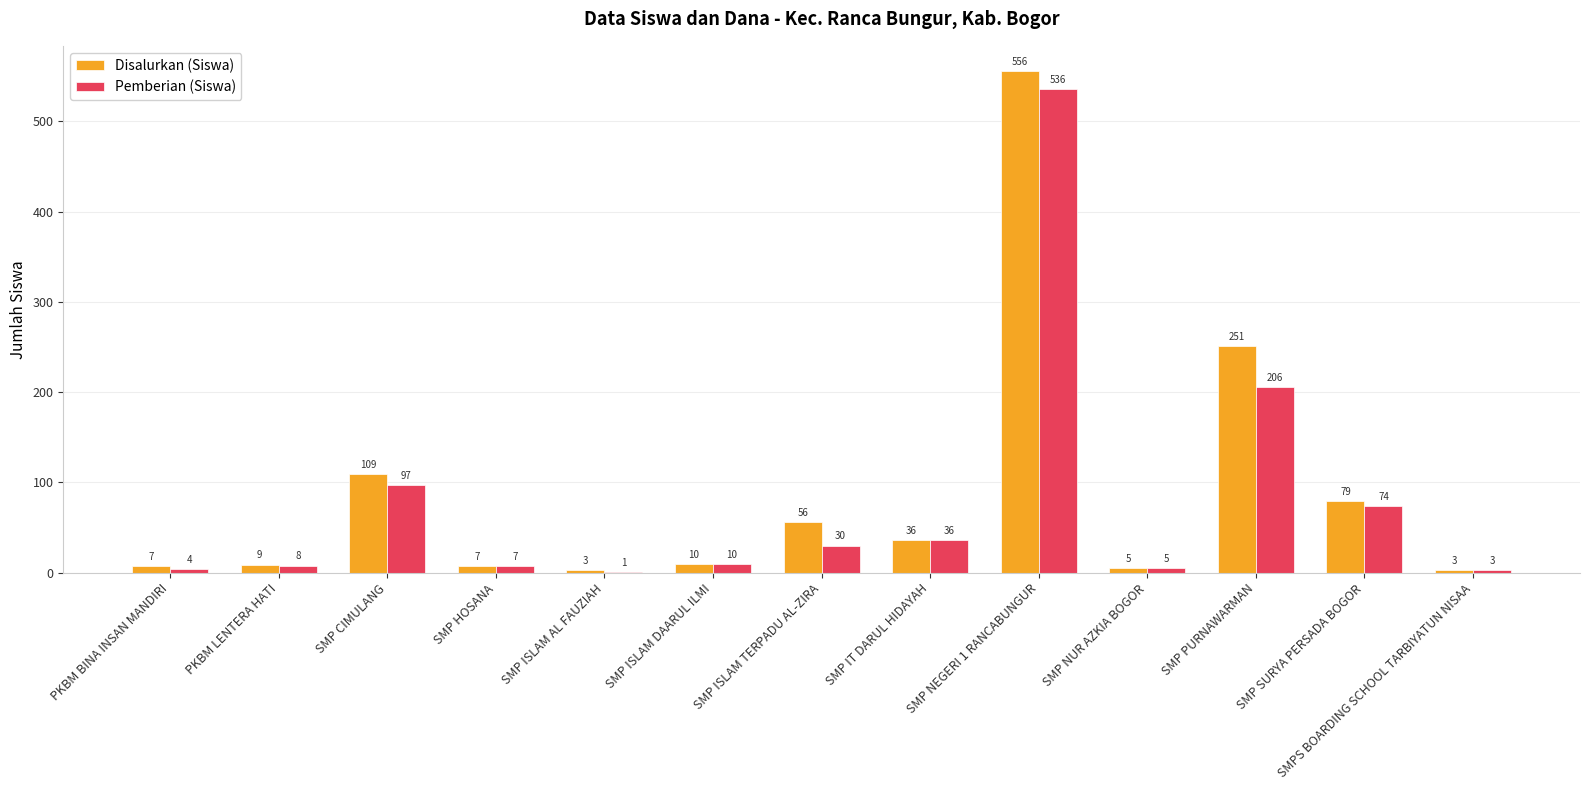

Count the number of data series in this chart.

2